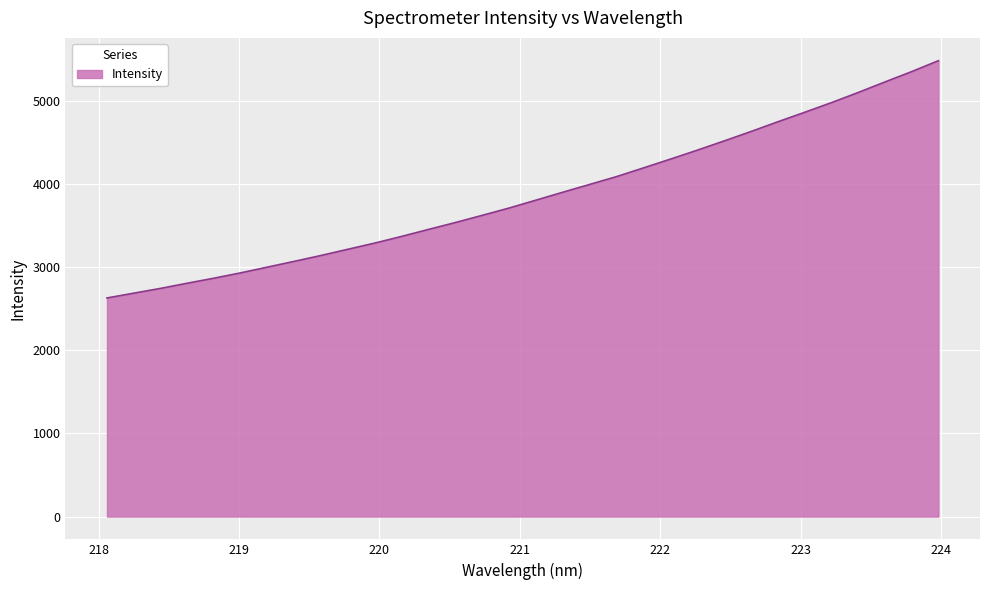

What is the maximum value shown in the chart?

5480.4